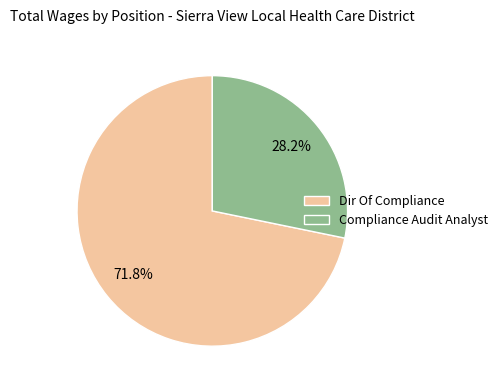

Rank the categories by value from highest to lowest.

Dir Of Compliance, Compliance Audit Analyst